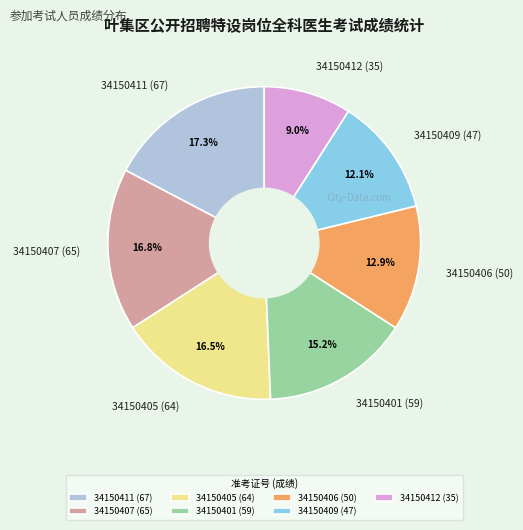

Is 34150409 (47) the majority of the pie?

No